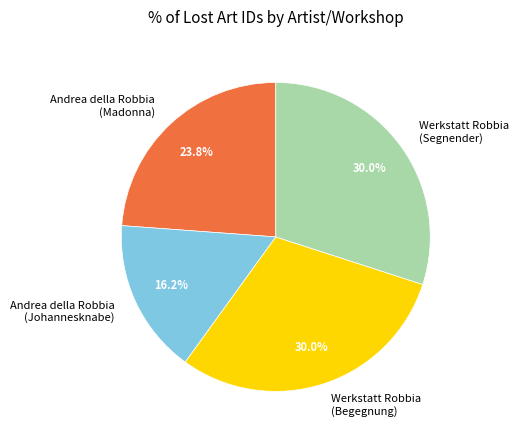

What is the smallest slice in the pie chart?

Andrea della Robbia (Johannesknabe)